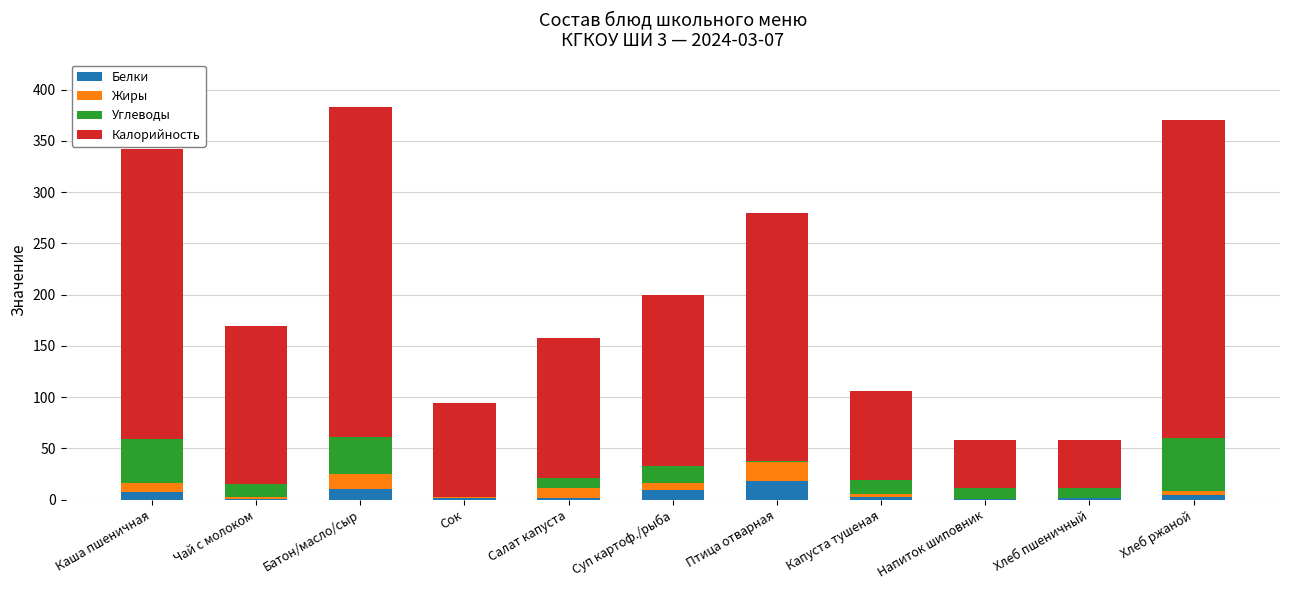

The Белки series shows 10.0 at Батон/масло/сыр. True or false?

True